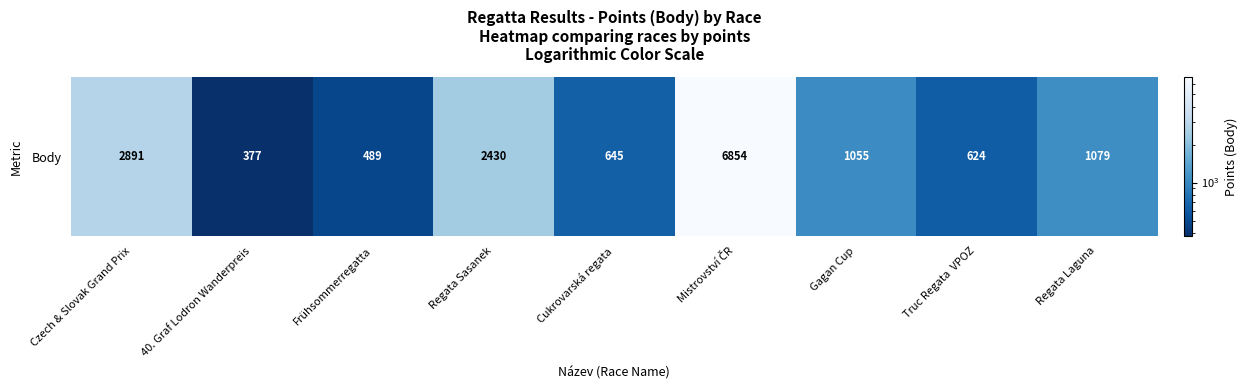

What is the difference between the maximum and minimum values?

6477